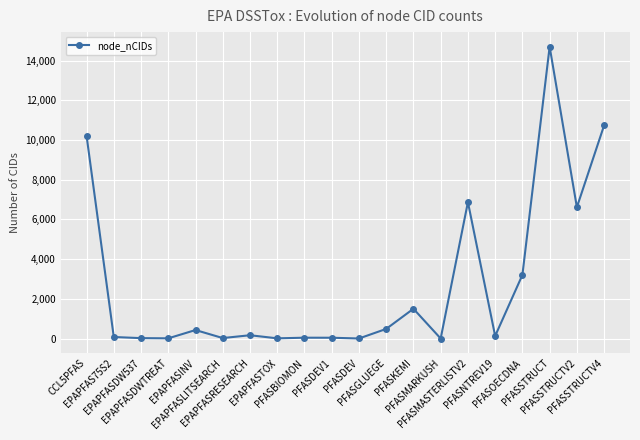

What is the difference between the maximum and second lowest values?

14700